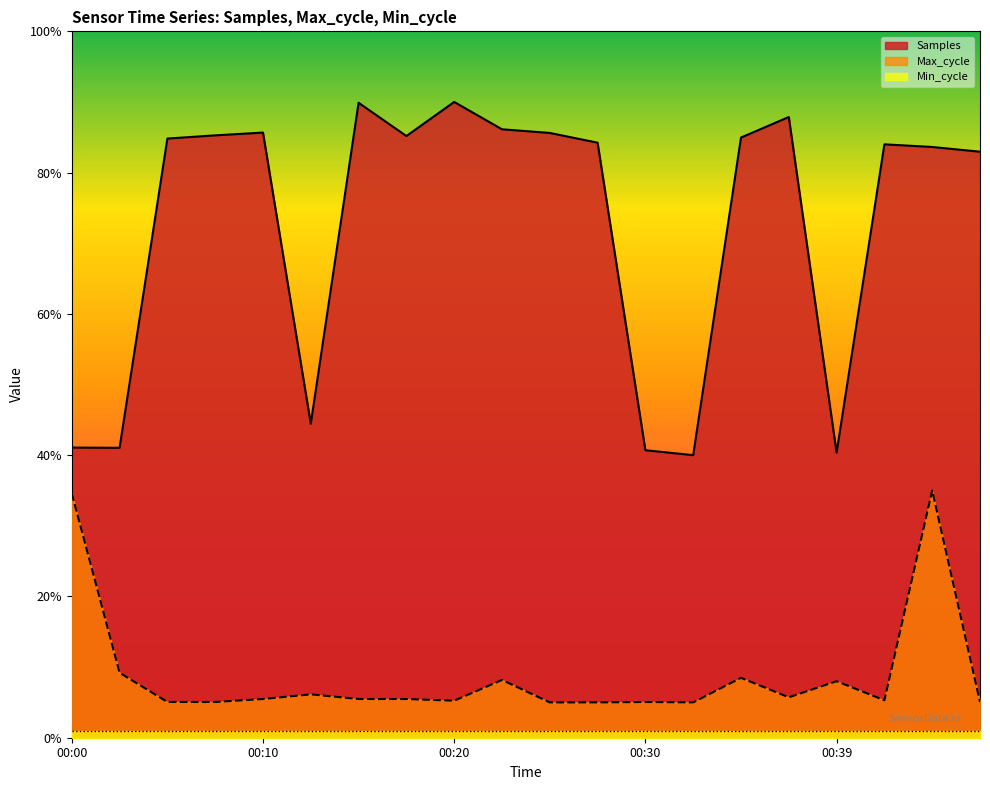

True or false: Samples and Max_cycle intersect in this chart.

False